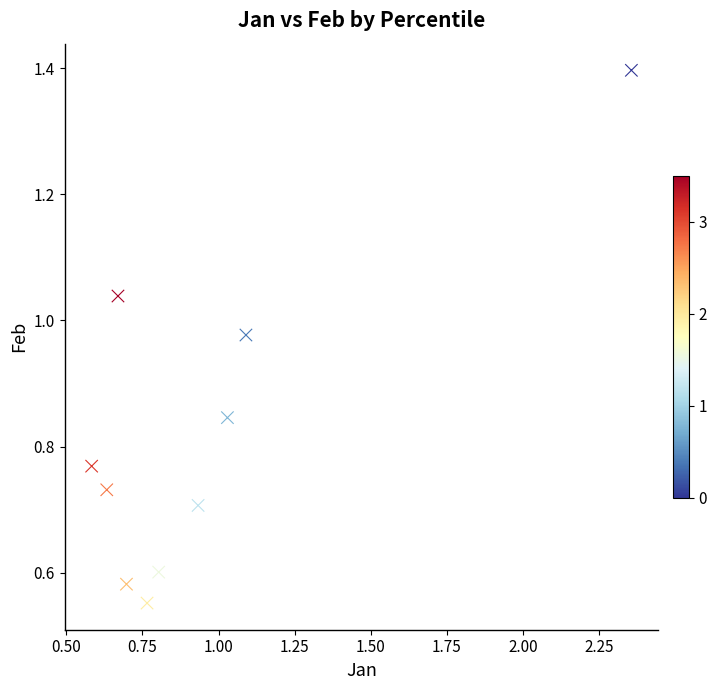

What is the range of X values (max minus min)?

1.8